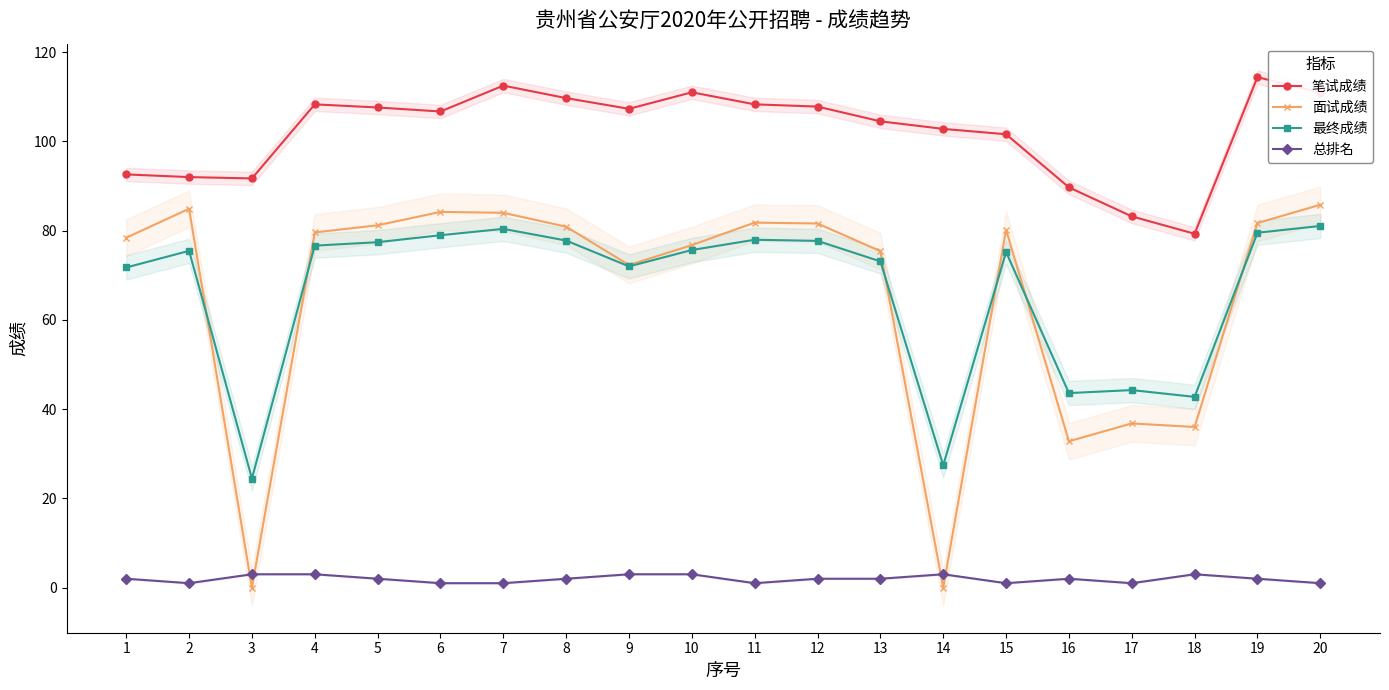

Reading left to right, list all the values displayed in this chart.

笔试成绩: 92.6	92.0	91.7	108.3	107.6	106.7	112.5	109.7	107.3	111.0	108.3	107.8	104.5	102.8	101.6	89.7	83.2	79.3	114.4	110.9
面试成绩: 78.4	84.9	0.0	79.6	81.2	84.2	84.0	80.9	72.3	76.8	81.8	81.6	75.4	0.0	80.2	32.8	36.8	36.0	81.7	85.8
最终成绩: 71.7	75.5	24.5	76.6	77.4	79.0	80.4	77.8	72.0	75.7	78.0	77.7	73.1	27.4	75.2	43.6	44.3	42.8	79.5	81.1
总排名: 2.0	1.0	3.0	3.0	2.0	1.0	1.0	2.0	3.0	3.0	1.0	2.0	2.0	3.0	1.0	2.0	1.0	3.0	2.0	1.0